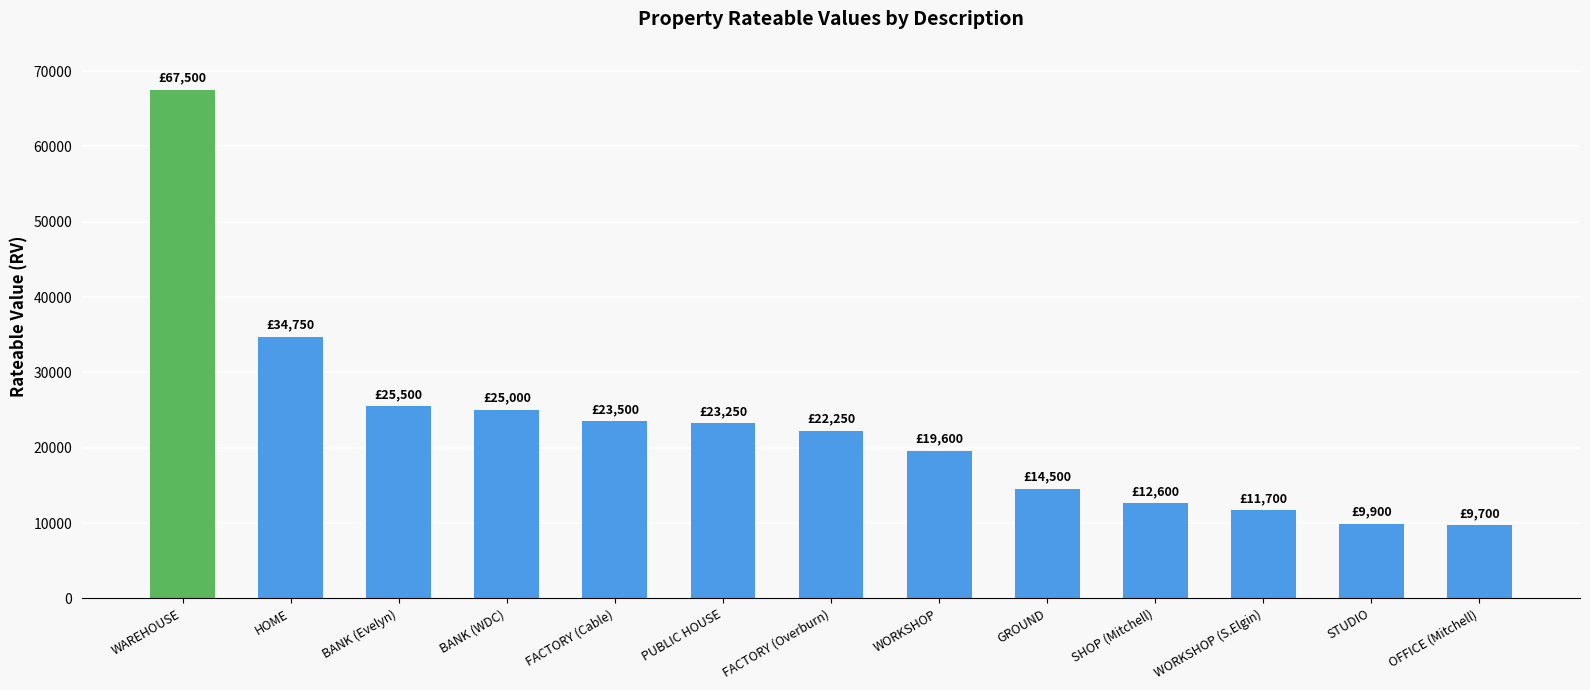

What is the label of the 5th bar from the left?

FACTORY (Cable)